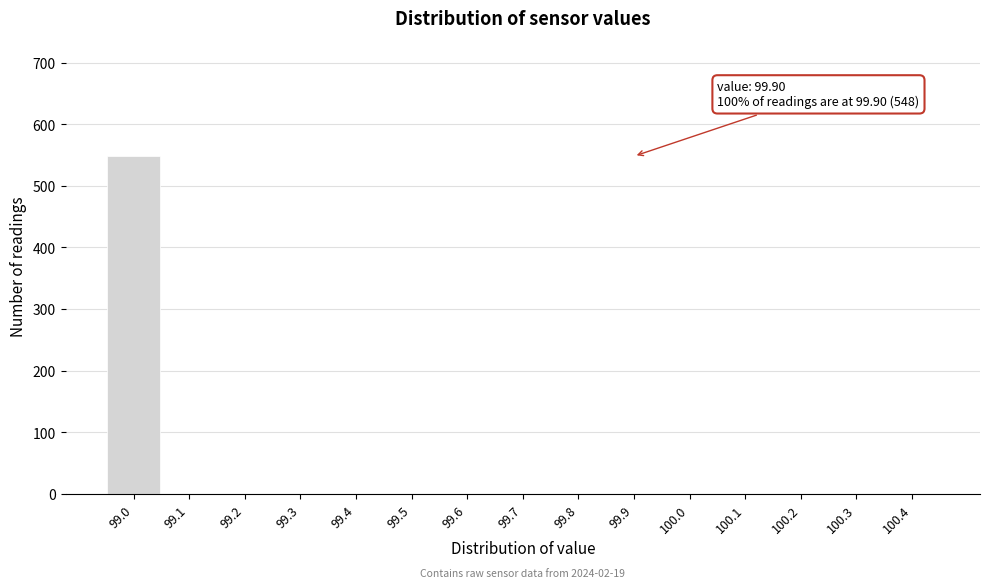

Reading left to right, what are all the values shown in this chart?

99.0=548	99.1=0	99.2=0	99.3=0	99.4=0	99.5=0	99.6=0	99.7=0	99.8=0	99.9=0	100.0=0	100.1=0	100.2=0	100.3=0	100.4=0